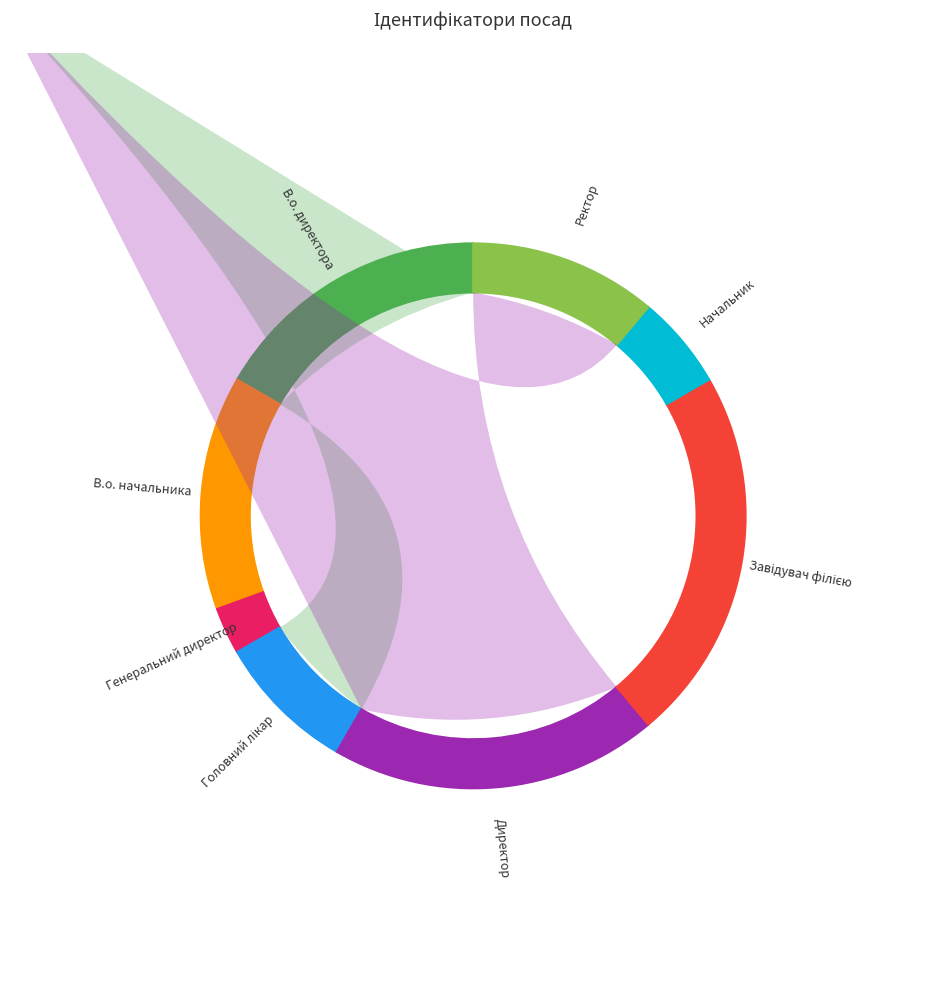

Which category has the biggest portion of the pie?

Завідувач філією